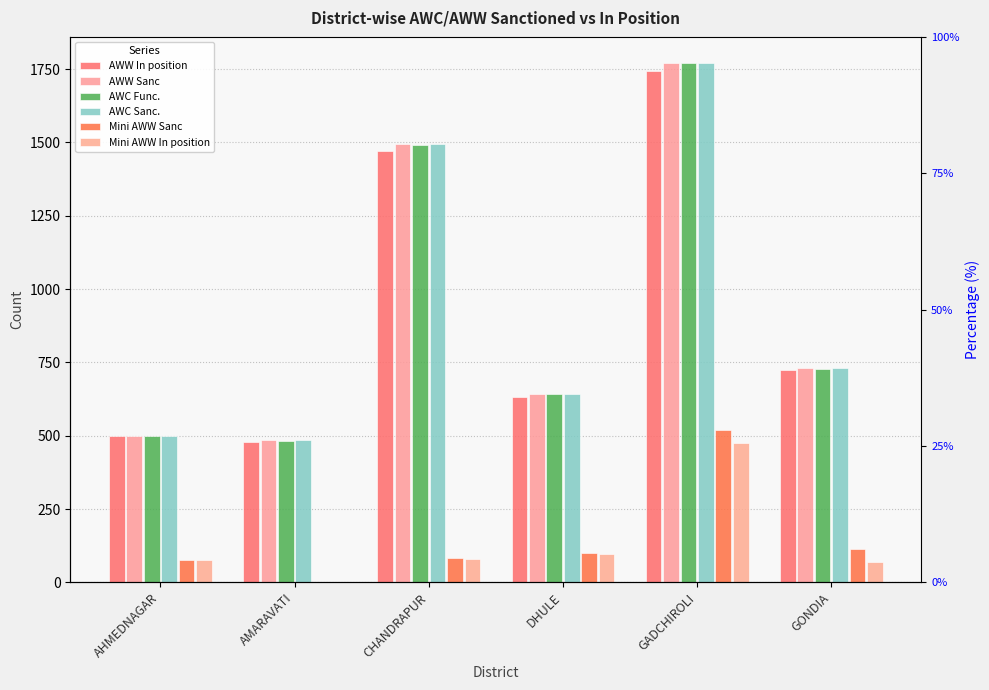

What is the sum of the AWW Sanc values at CHANDRAPUR and AHMEDNAGAR?

1995